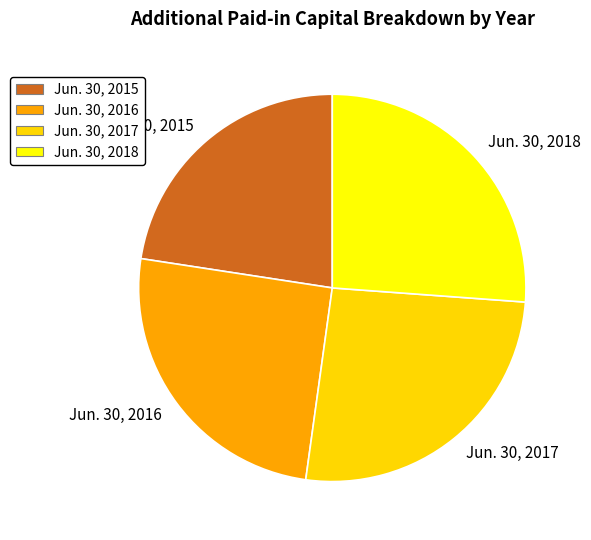

Approximately how many times larger is the value at Jun. 30, 2017 compared to Jun. 30, 2015?

1.2